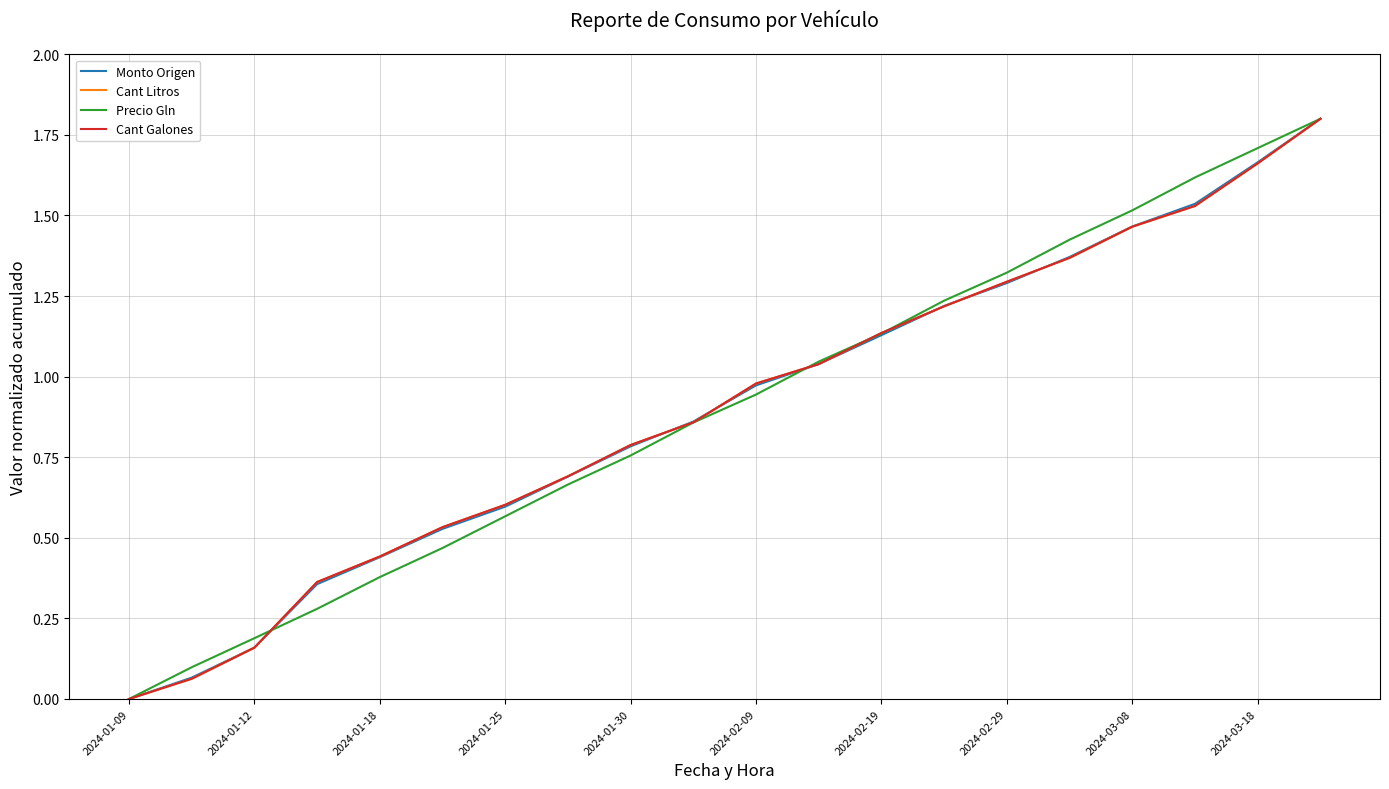

How many series are shown in this chart?

4